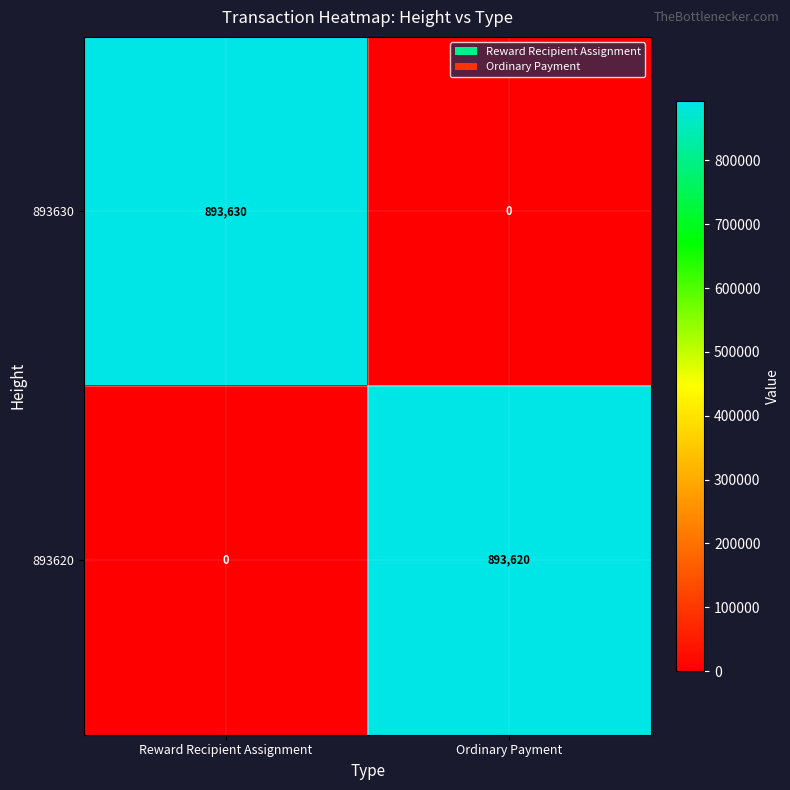

Reading left to right, transcribe all the data shown in this chart.

893630: Reward Recipient Assignment=893630	Ordinary Payment=0
893620: Reward Recipient Assignment=0	Ordinary Payment=893620